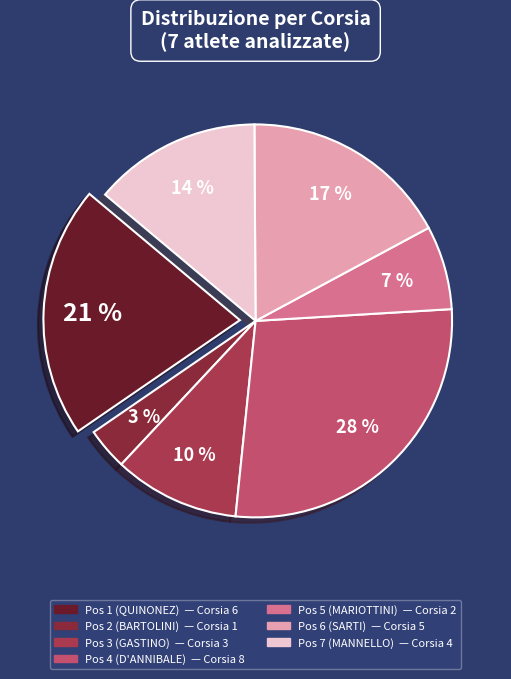

Which category has the smallest portion of the pie?

Pos 2 (BARTOLINI)